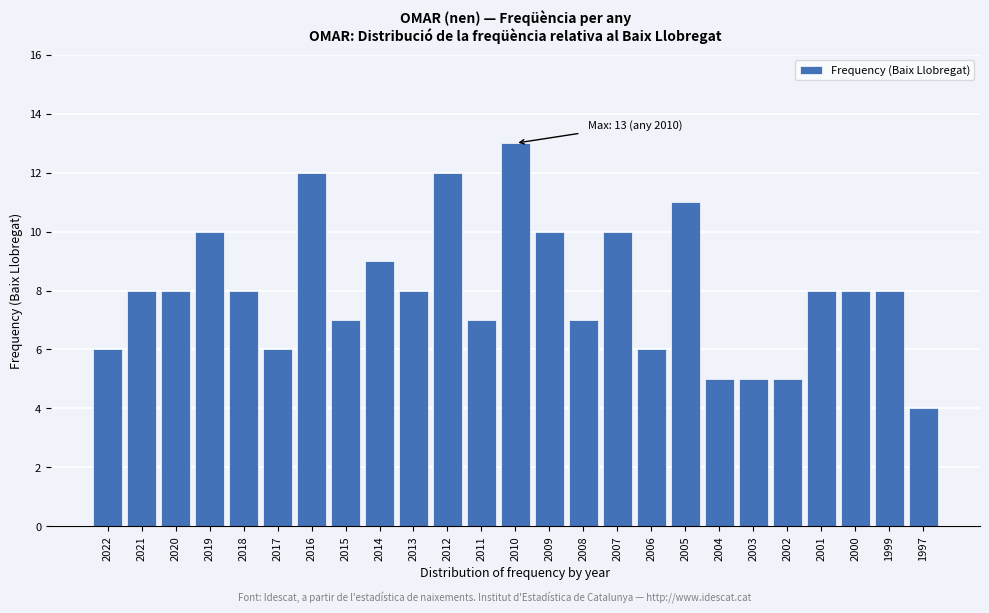

Reading right to left, transcribe all the data shown in this chart.

4	8	8	8	5	5	5	11	6	10	7	10	13	7	12	8	9	7	12	6	8	10	8	8	6